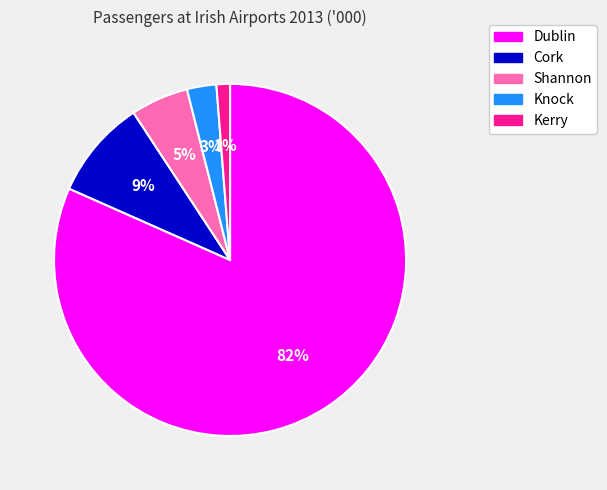

Rank the categories by value from highest to lowest.

Dublin, Cork, Shannon, Knock, Kerry